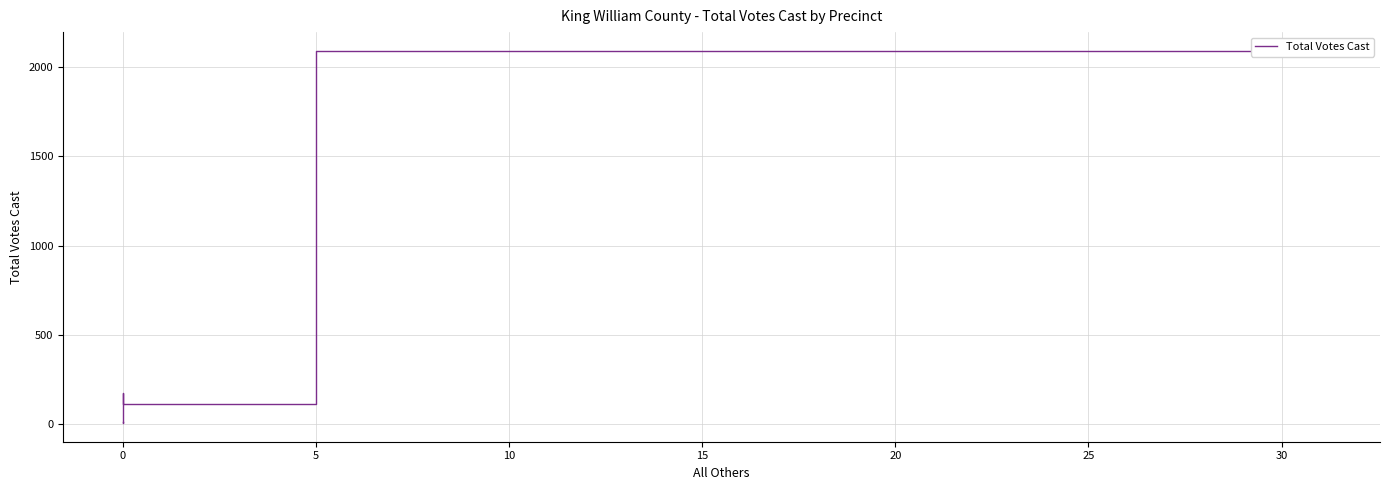

Where is the data nearest to the value 1049?

5